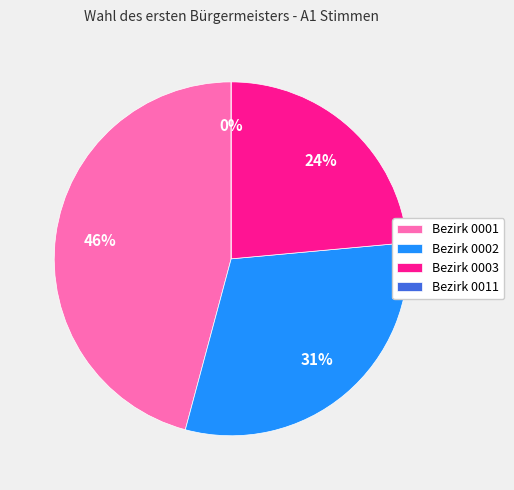

To the nearest percent, what is the difference between the largest and smallest slice percentages?

46%